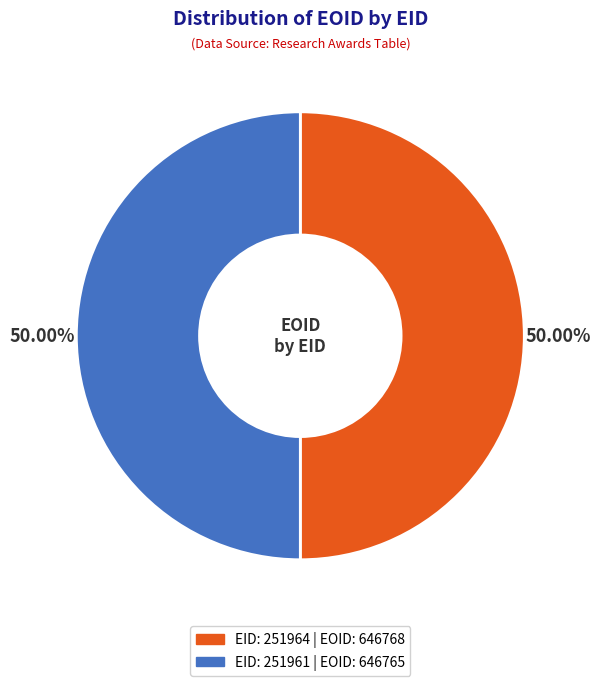

Which category accounts for the majority?

251964